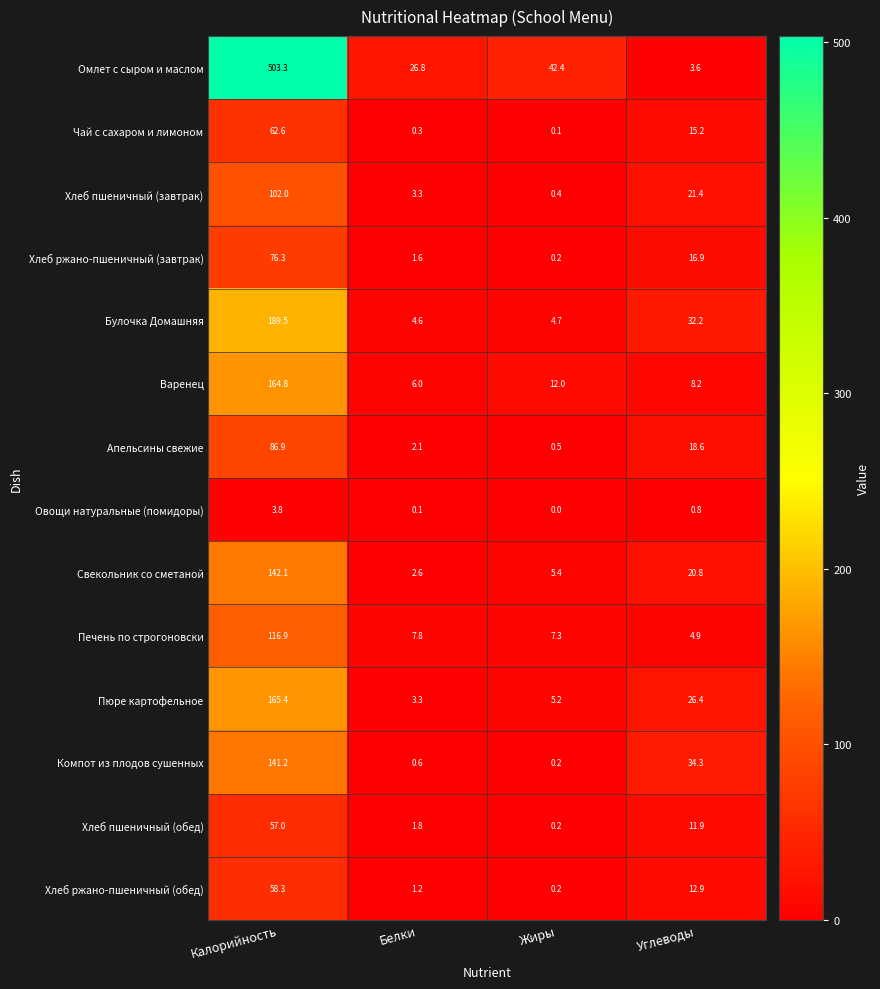

List the series in order of their peak value, lowest first.

Овощи натуральные (помидоры), Хлеб пшеничный (обед), Хлеб ржано-пшеничный (обед), Чай с сахаром и лимоном, Хлеб ржано-пшеничный (завтрак), Апельсины свежие, Хлеб пшеничный (завтрак), Печень по строгоновски, Компот из плодов сушенных, Свекольник со сметаной, Варенец, Пюре картофельное, Булочка Домашняя, Омлет с сыром и маслом